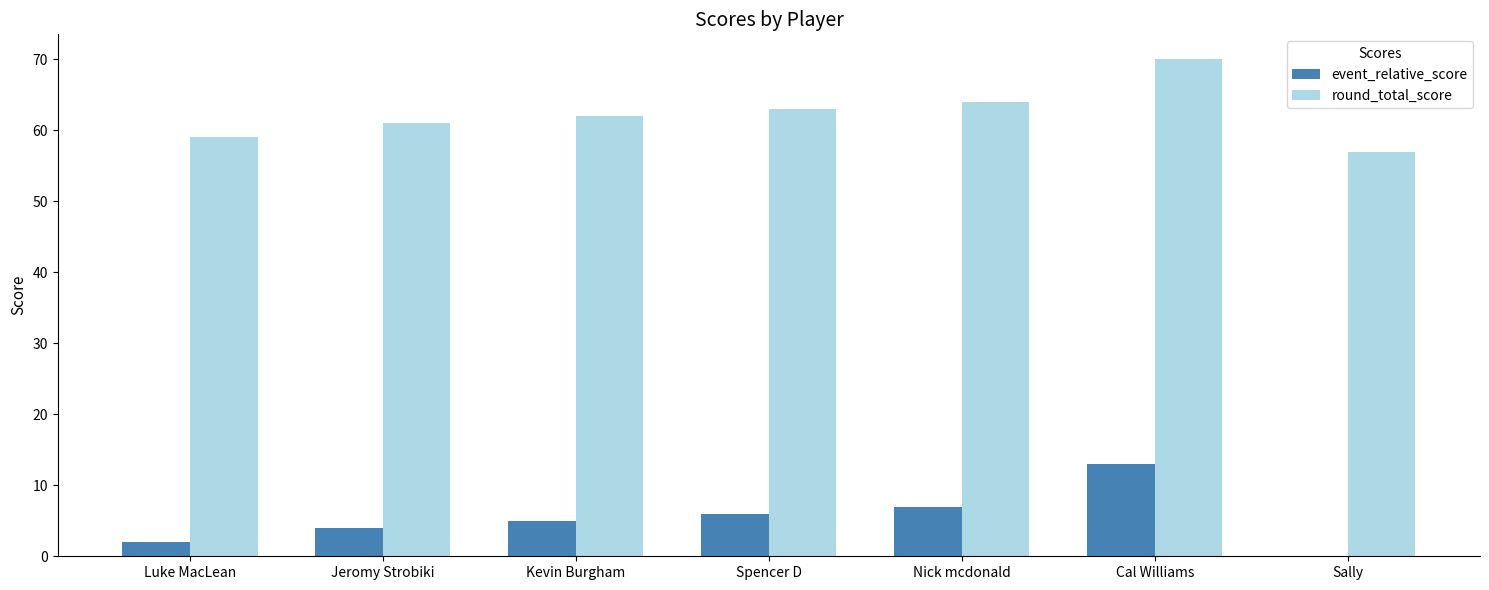

What is the sum of the round_total_score values at Jeromy Strobiki and Luke MacLean?

120